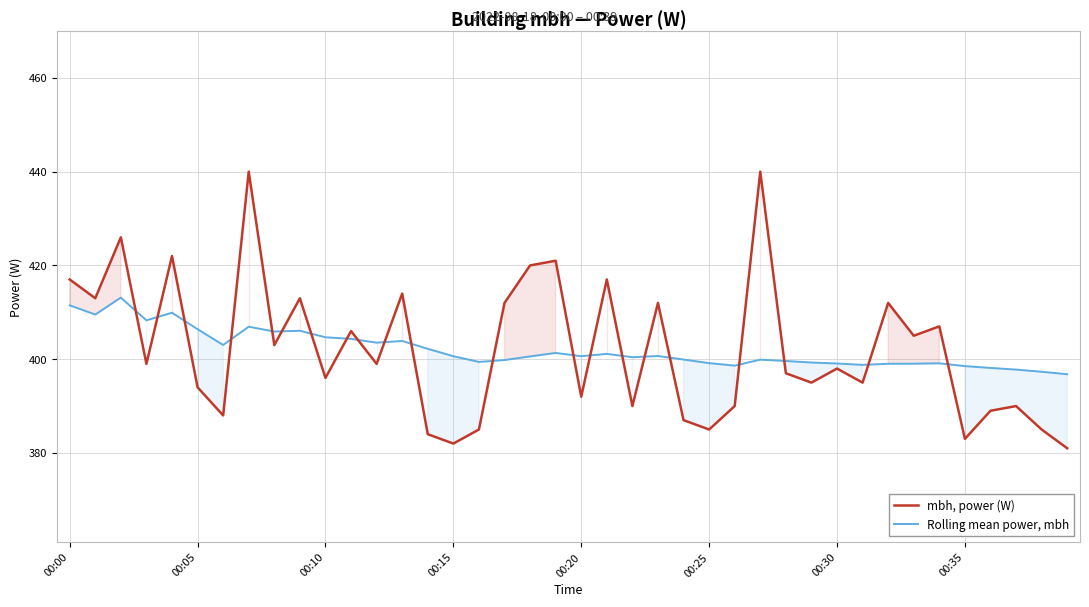

How many times do Rolling mean power, mbh and mbh, power (W) cross each other?

21